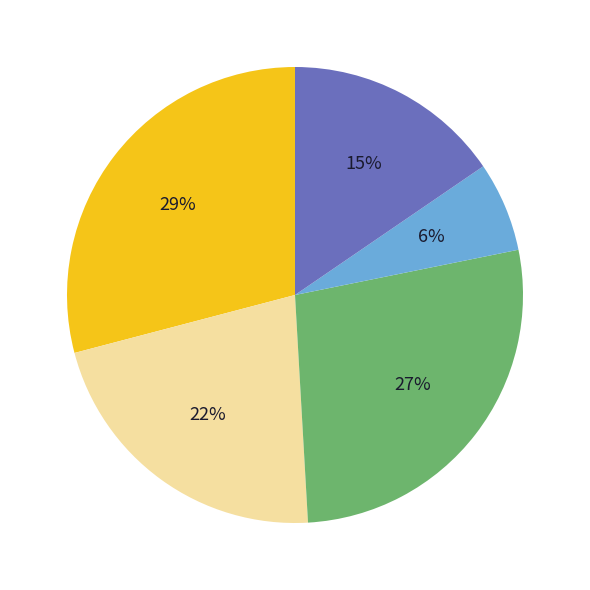

To the nearest percent, what is the difference between the largest and smallest slice percentages?

23%